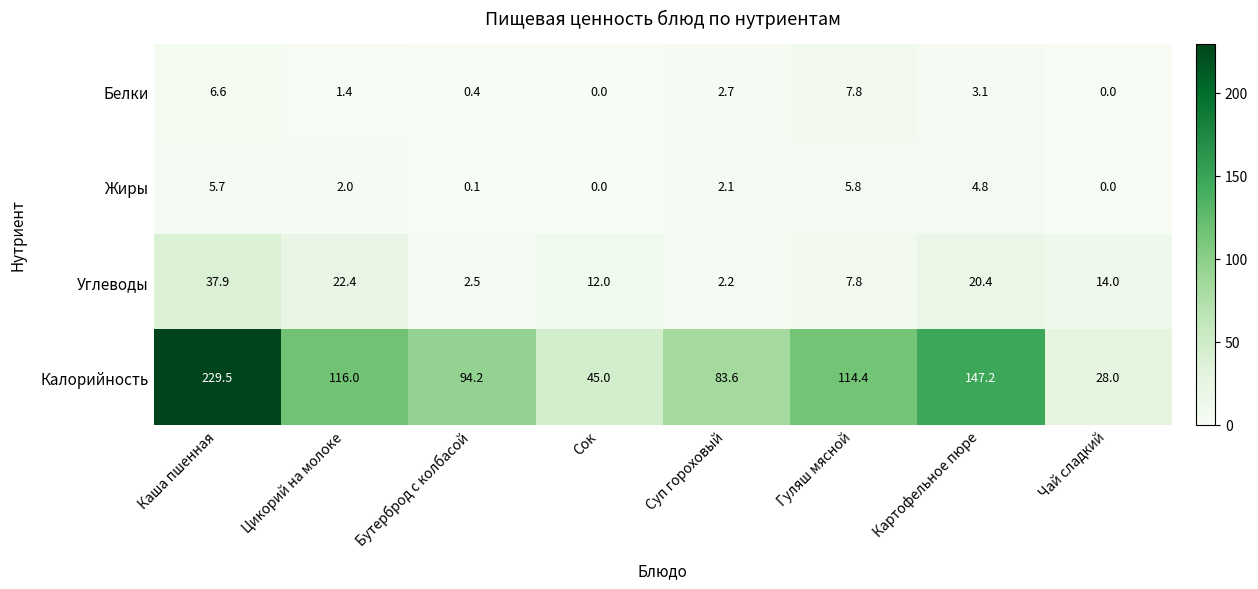

The value of Калорийность at Гуляш мясной is 114.4. True or false?

True